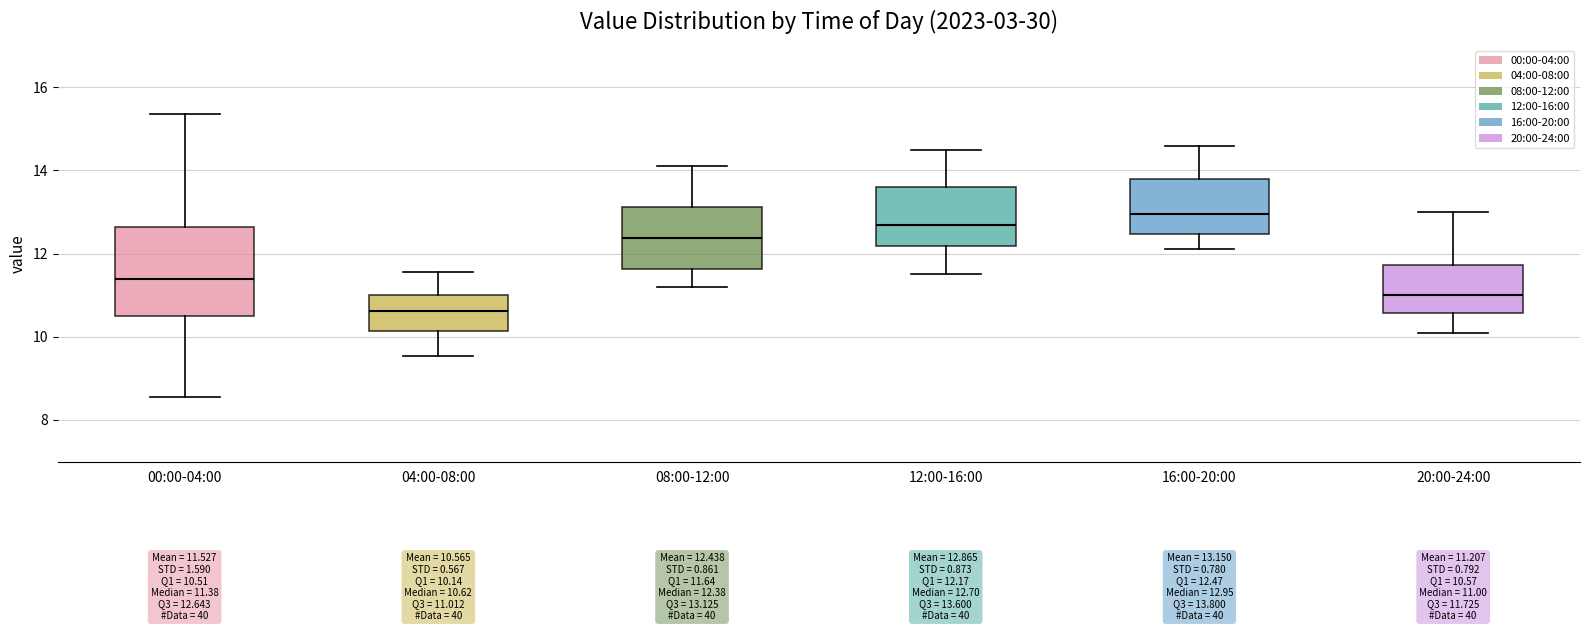

Which box is the tallest, from its lower edge to its upper edge?

00:00-04:00